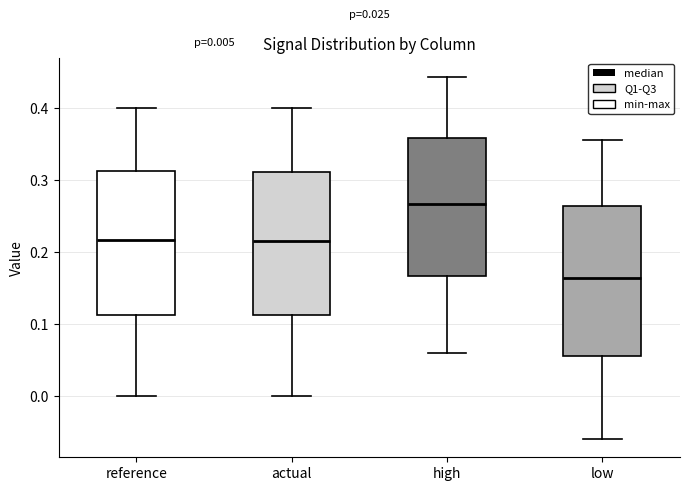

Which box has the lowest median line?

low